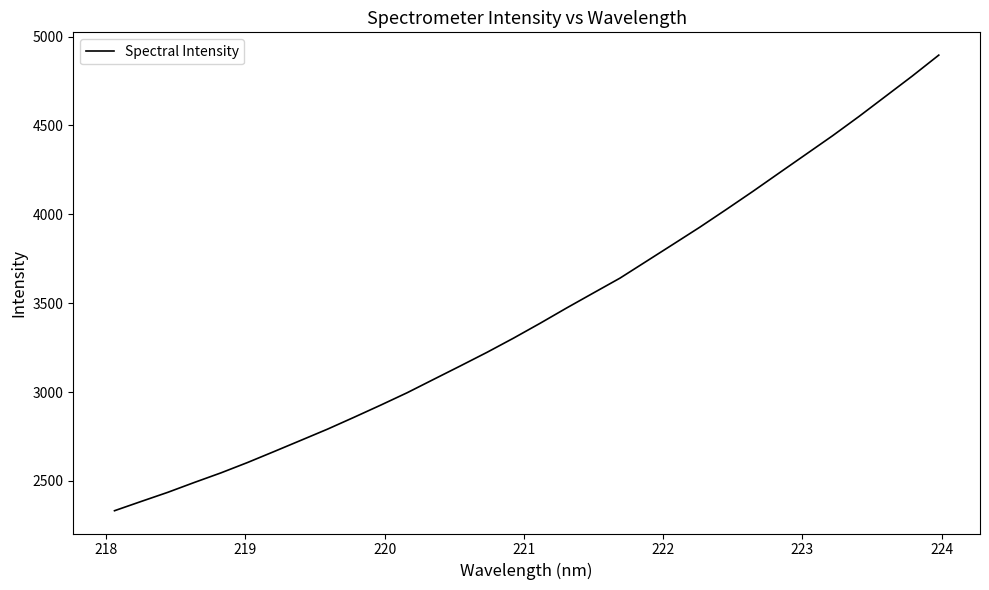

What is the maximum value shown in the chart?

4895.9